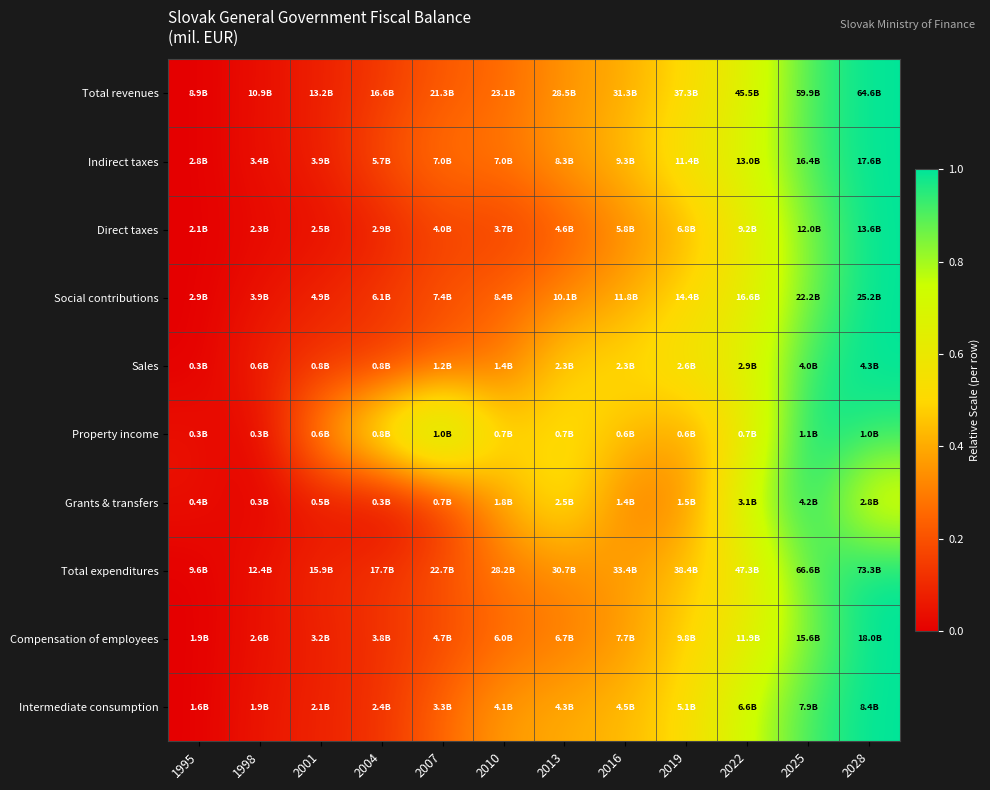

Reading left to right, what are all the values shown in this chart?

Total revenues: 1995=0.0	1998=0.0	2001=0.1	2004=0.1	2007=0.2	2010=0.3	2013=0.4	2016=0.4	2019=0.5	2022=0.7	2025=0.9	2028=1.0
Indirect taxes: 1995=0.0	1998=0.0	2001=0.1	2004=0.2	2007=0.3	2010=0.3	2013=0.4	2016=0.4	2019=0.6	2022=0.7	2025=0.9	2028=1.0
Direct taxes: 1995=0.0	1998=0.0	2001=0.0	2004=0.1	2007=0.2	2010=0.1	2013=0.2	2016=0.3	2019=0.4	2022=0.6	2025=0.9	2028=1.0
Social contributions: 1995=0.0	1998=0.0	2001=0.1	2004=0.1	2007=0.2	2010=0.2	2013=0.3	2016=0.4	2019=0.5	2022=0.6	2025=0.9	2028=1.0
Sales: 1995=0.0	1998=0.1	2001=0.1	2004=0.1	2007=0.2	2010=0.3	2013=0.5	2016=0.5	2019=0.6	2022=0.7	2025=0.9	2028=1.0
Property income: 1995=0.0	1998=0.0	2001=0.4	2004=0.6	2007=0.9	2010=0.5	2013=0.5	2016=0.4	2019=0.4	2022=0.6	2025=1.0	2028=0.9
Grants & transfers: 1995=0.0	1998=0.0	2001=0.1	2004=0.0	2007=0.1	2010=0.4	2013=0.6	2016=0.3	2019=0.3	2022=0.7	2025=1.0	2028=0.7
Total expenditures: 1995=0.0	1998=0.0	2001=0.1	2004=0.1	2007=0.2	2010=0.3	2013=0.3	2016=0.4	2019=0.5	2022=0.6	2025=0.9	2028=1.0
Compensation of employees: 1995=0.0	1998=0.0	2001=0.1	2004=0.1	2007=0.2	2010=0.3	2013=0.3	2016=0.4	2019=0.5	2022=0.6	2025=0.9	2028=1.0
Intermediate consumption: 1995=0.0	1998=0.1	2001=0.1	2004=0.1	2007=0.3	2010=0.4	2013=0.4	2016=0.4	2019=0.5	2022=0.7	2025=0.9	2028=1.0